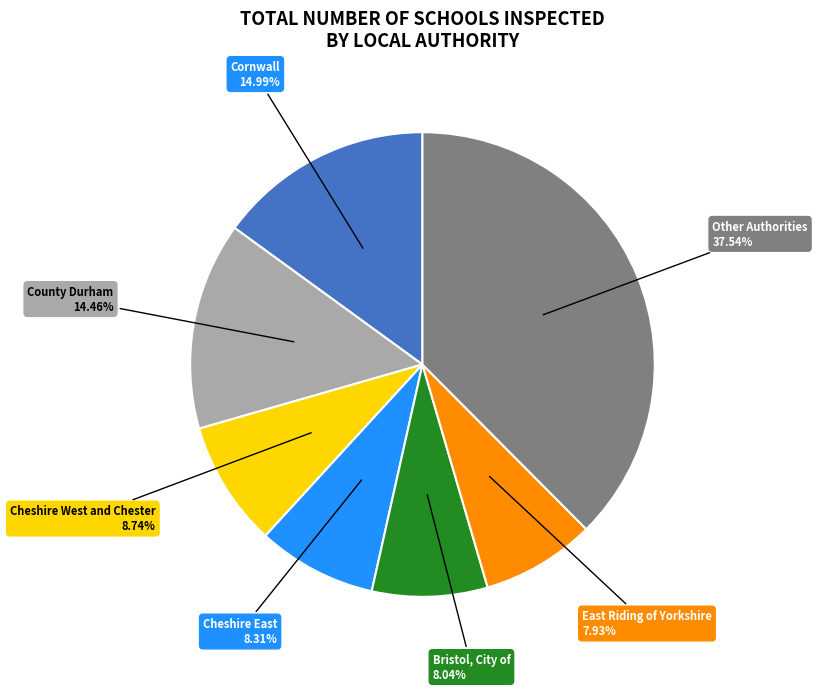

Is there a majority slice in this chart?

No